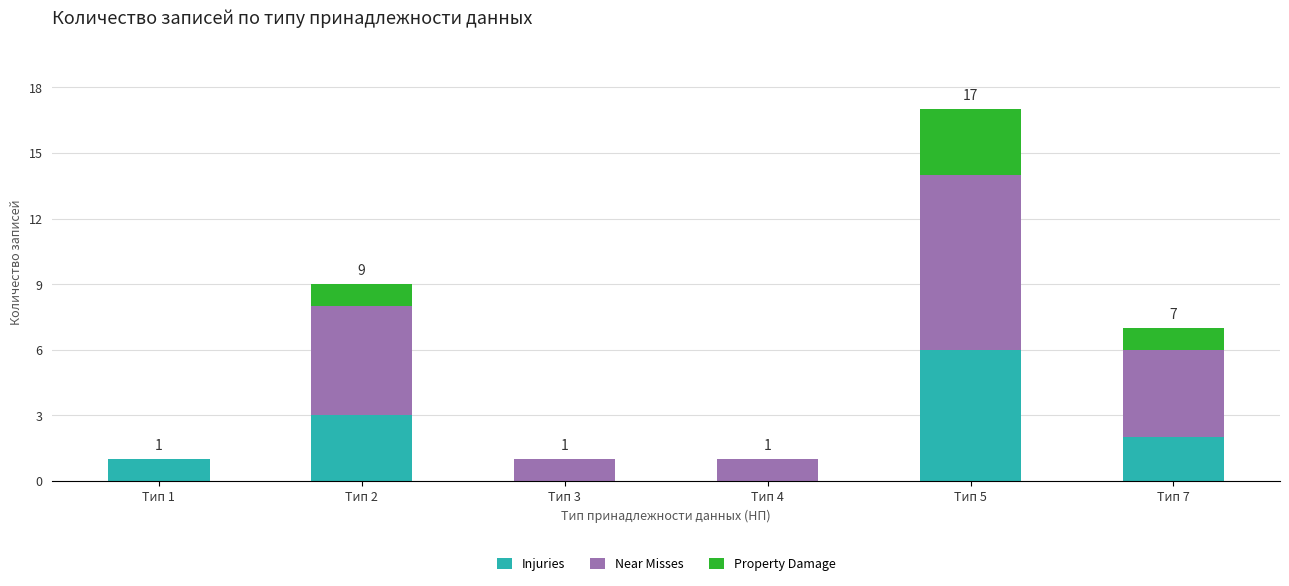

Reading right to left, transcribe the values for Injuries.

Тип 7=2	Тип 5=6	Тип 4=0	Тип 3=0	Тип 2=3	Тип 1=1